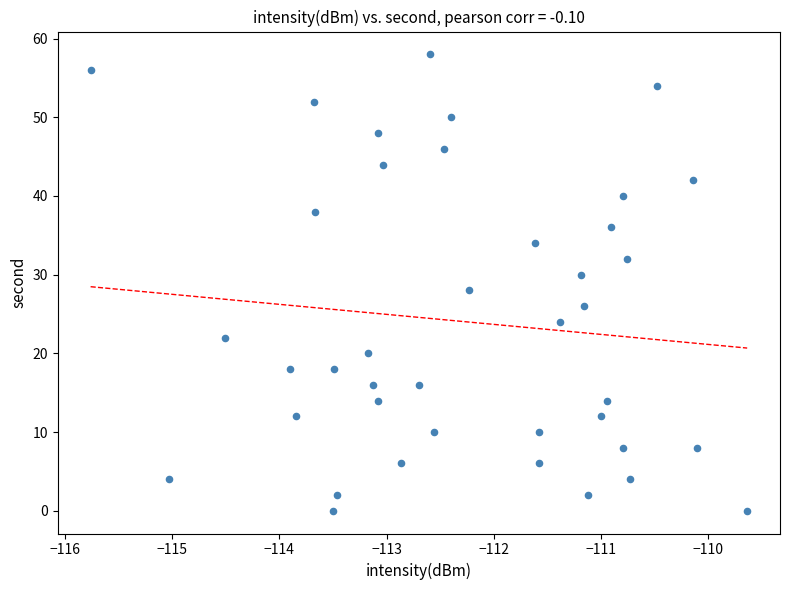

What is the range of Y values (max minus min)?

58